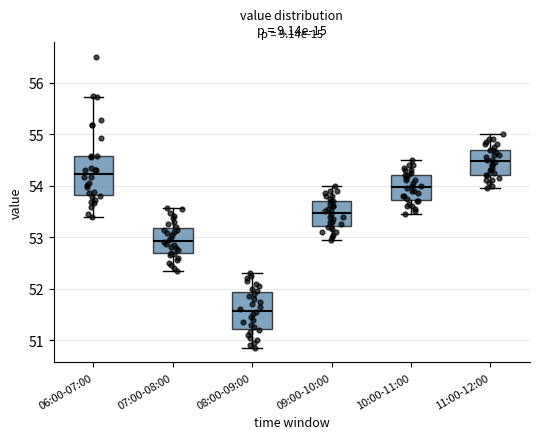

Reading left to right, transcribe this box plot: for each box, give where its median line is, the range the box spans, and where its two whiskers end, as read against the y-axis. The values are not printed on the chart, so give them approximately, as read against the axis.

06:00-07:00: median 54.2, box 53.8 to 54.6, whiskers 53.4 to 55.7
07:00-08:00: median 52.9, box 52.7 to 53.2, whiskers 52.4 to 53.6
08:00-09:00: median 51.6, box 51.2 to 51.9, whiskers 50.9 to 52.3
09:00-10:00: median 53.5, box 53.2 to 53.7, whiskers 53.0 to 54.0
10:00-11:00: median 54.0, box 53.7 to 54.2, whiskers 53.5 to 54.5
11:00-12:00: median 54.5, box 54.2 to 54.7, whiskers 54.0 to 55.0